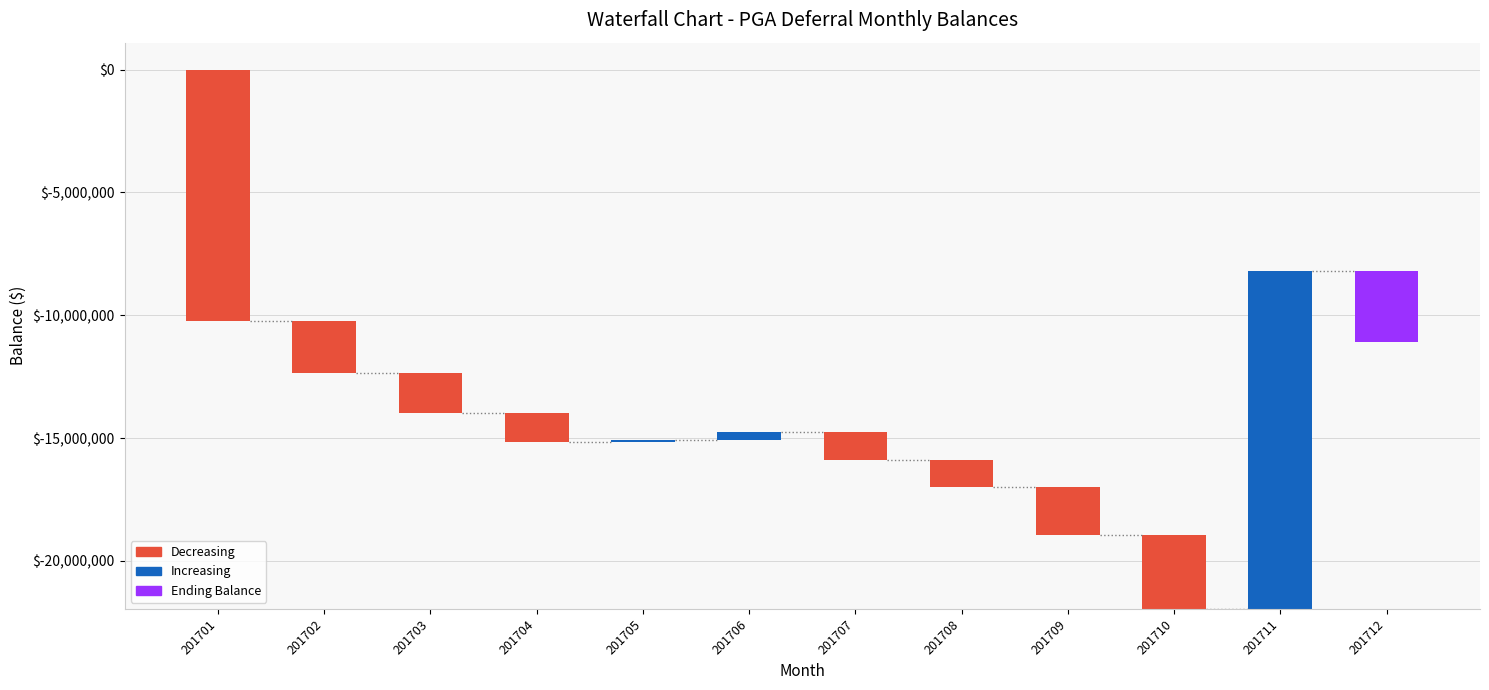

How many data points are less than 1651689?

5